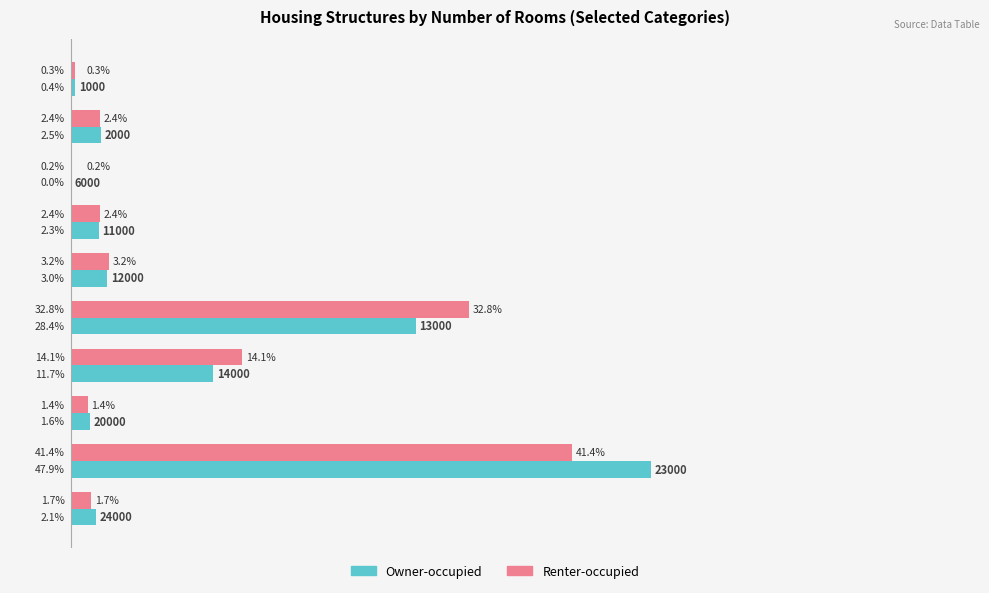

Between 1000 and 24000, which series saw the biggest shift?

Owner-occupied